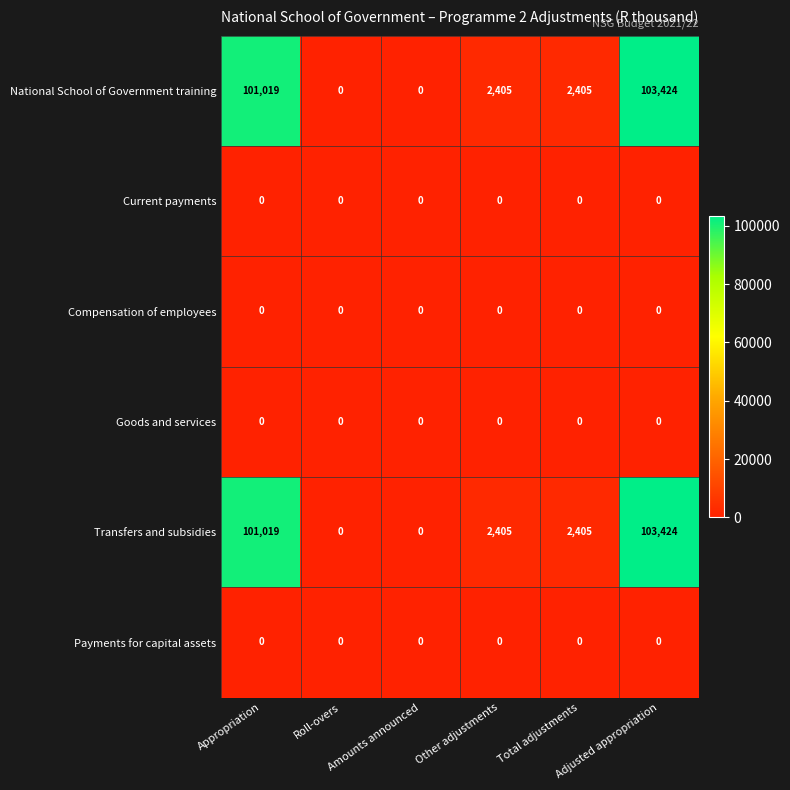

What is the maximum value shown in the chart?

103424